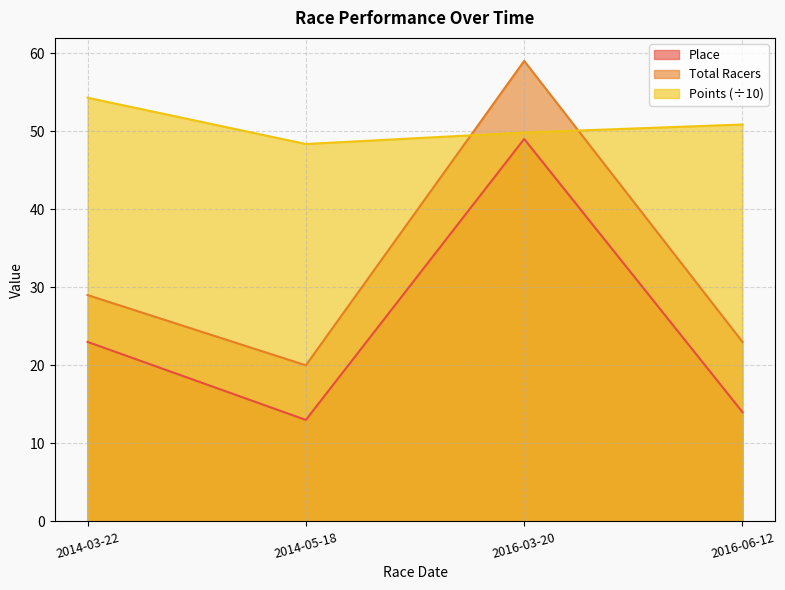

At how many categories does at least one series exceed 44?

4